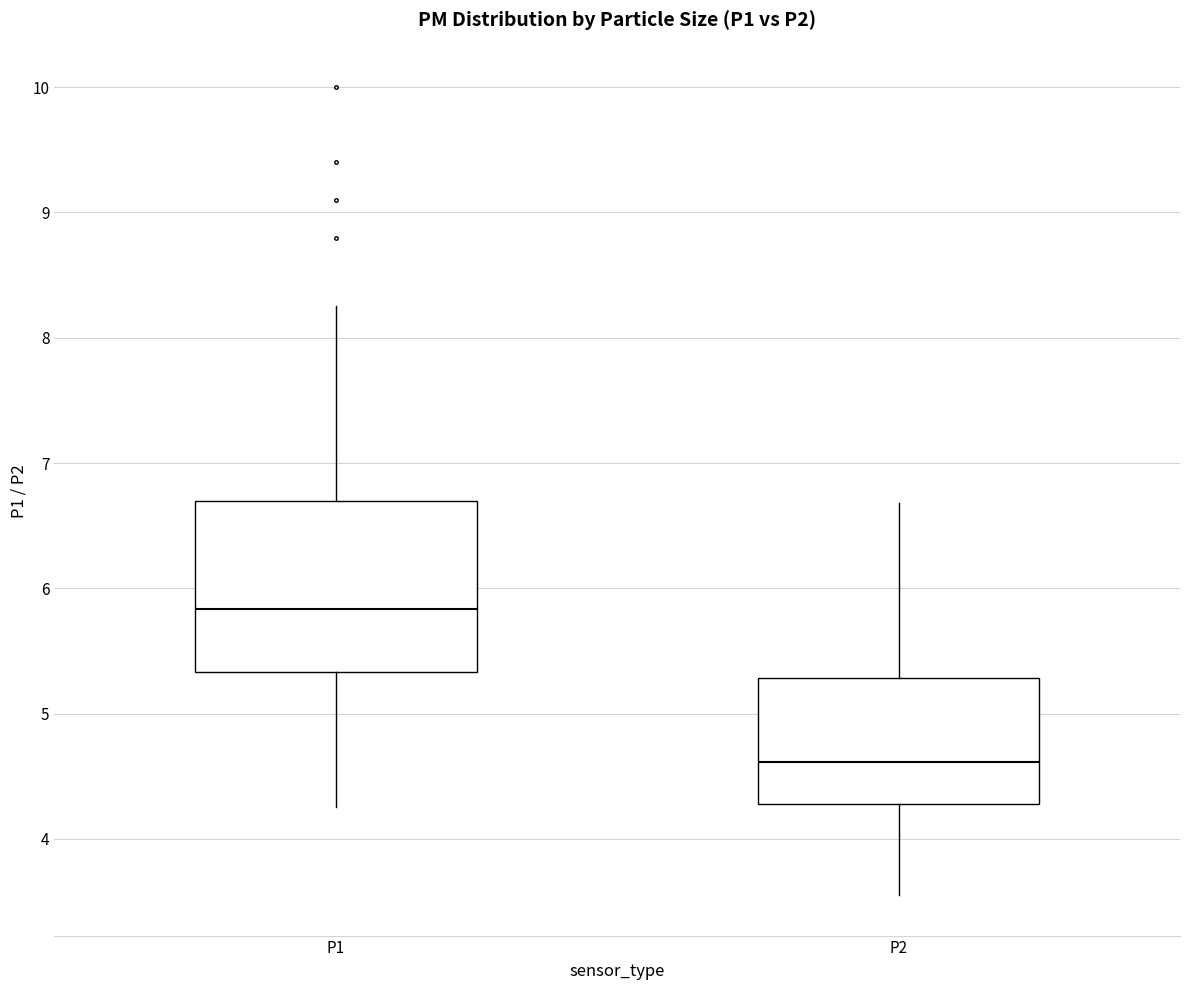

Where does the median line of the box for P2 sit on the y-axis? The values are not printed on the chart, so give them approximately, as read against the axis.

4.6